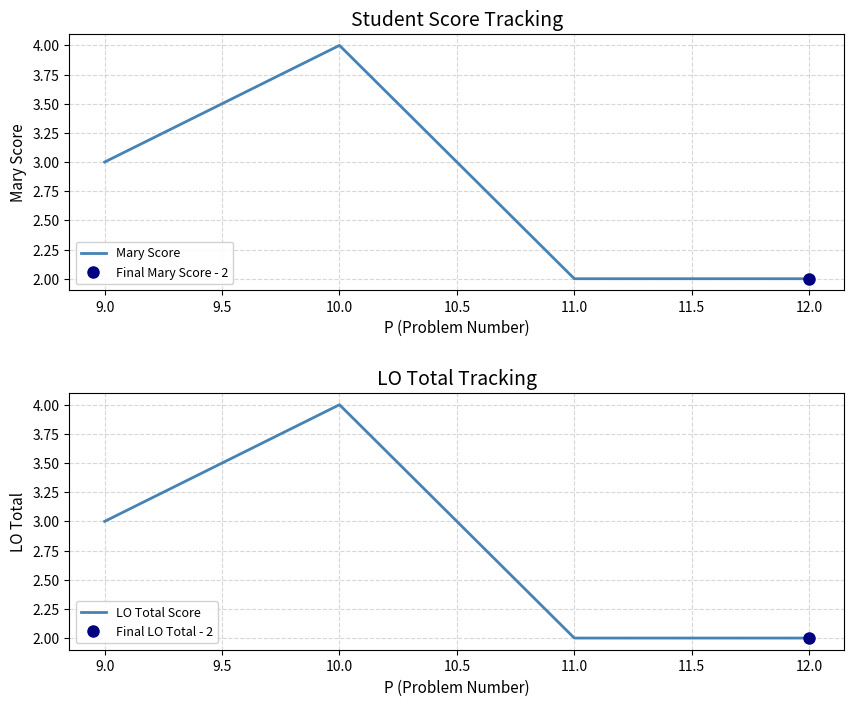

At which label does Mary Score reach its peak?

10.0